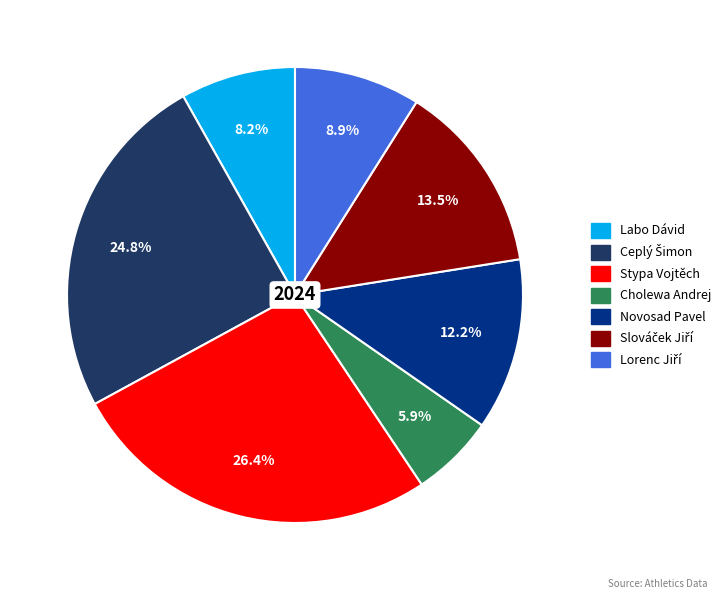

What portion of the pie excludes Novosad Pavel?

87.8%